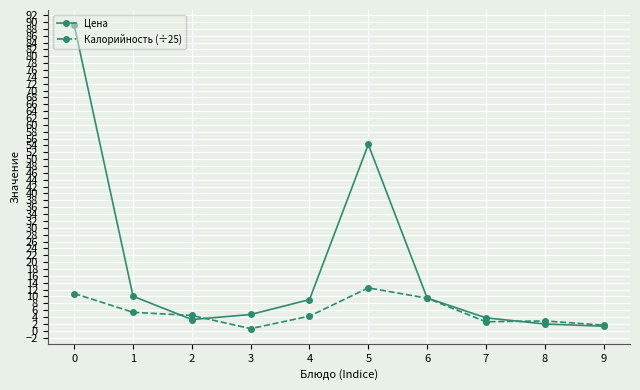

Count the number of categories in the chart.

10